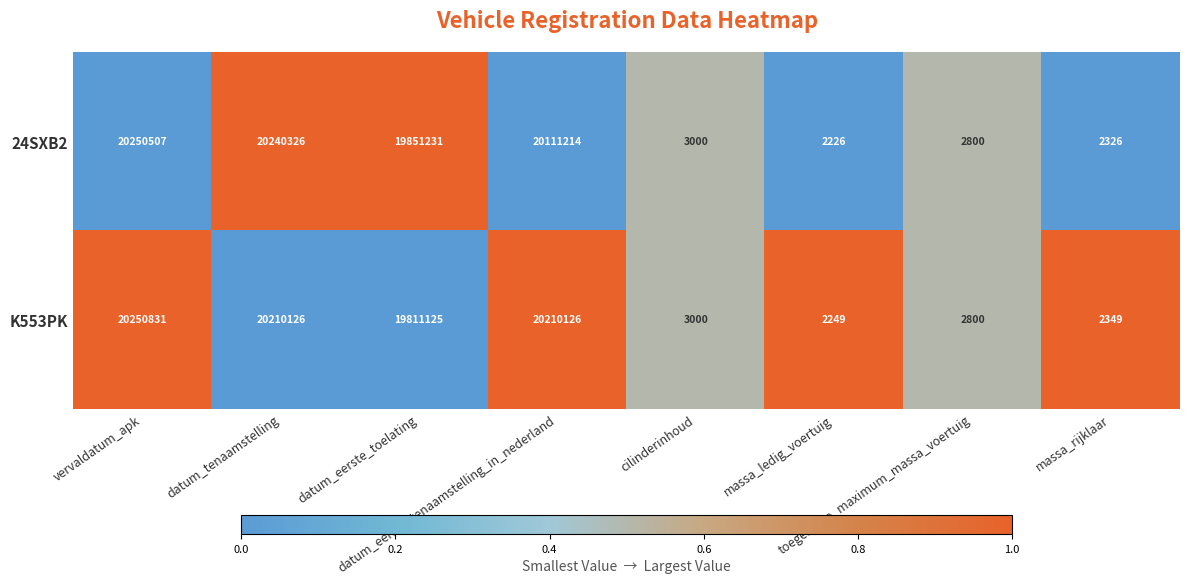

Which series has the widest spread of values?

K553PK